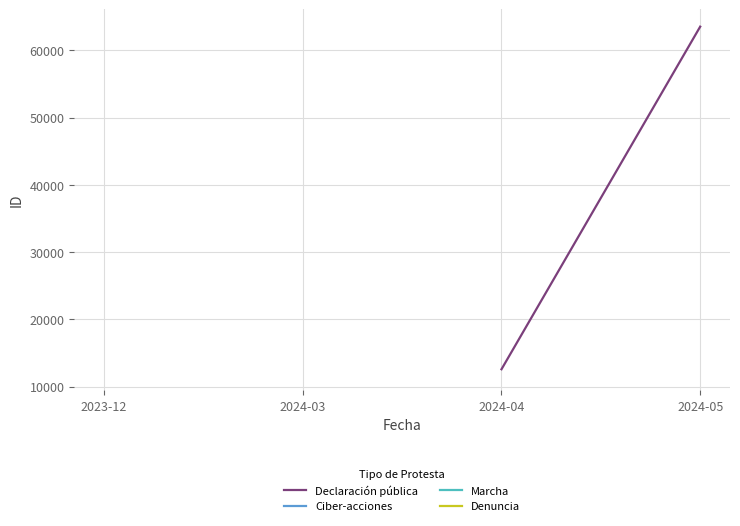

At how many categories does at least one series exceed 62037?

1